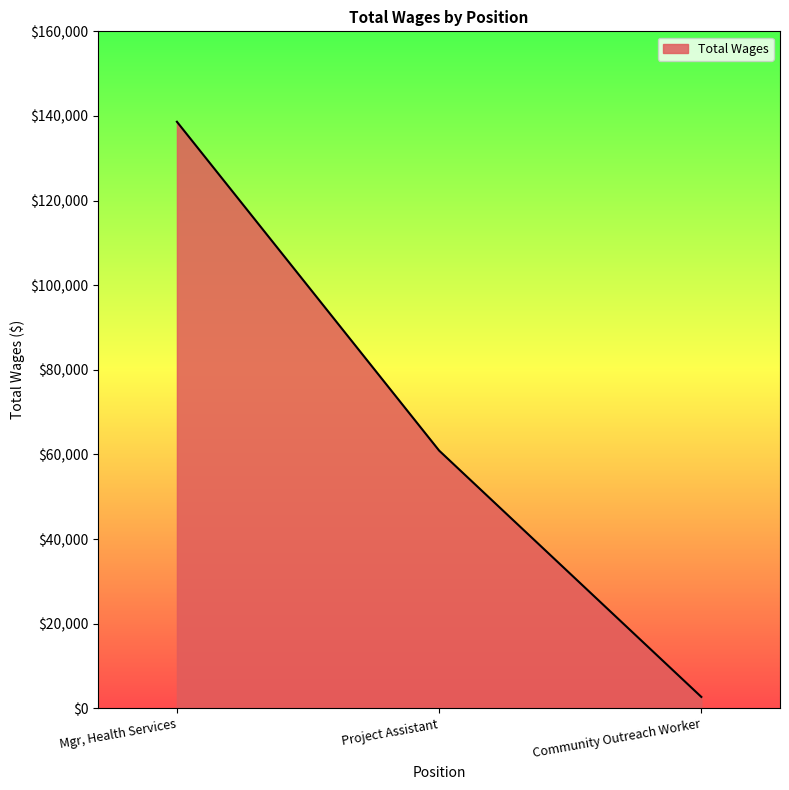

What is the smallest value displayed?

2711